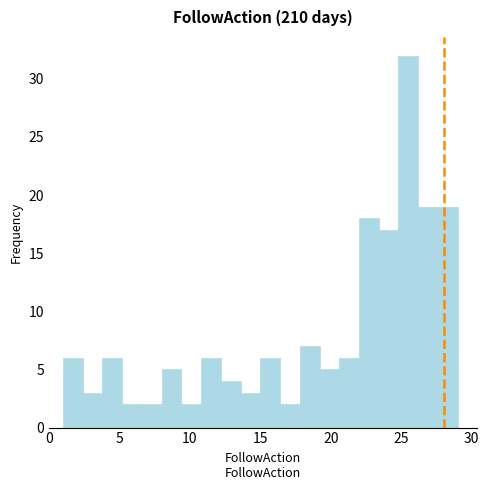

Around what value on the x-axis is the tallest bar? Give the approximate position of its centre, as read against the axis.

25.5